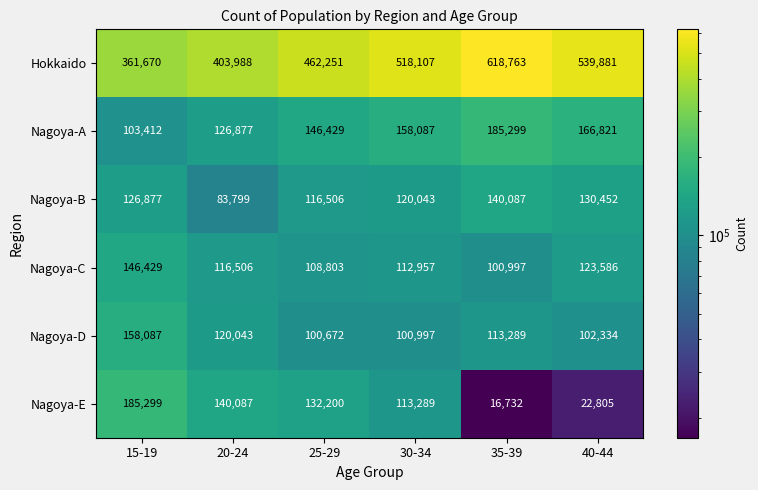

What is the sum of the Nagoya-A values at 20-24 and 35-39?

312176